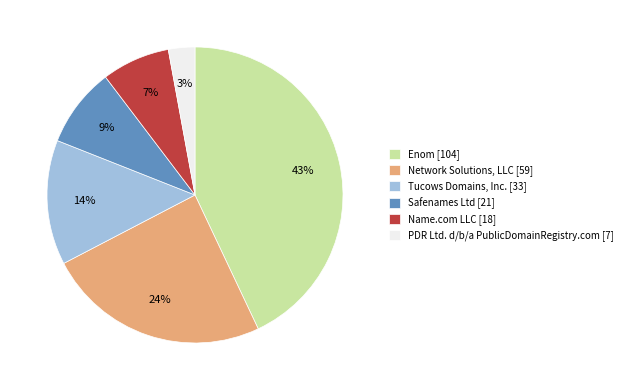

How many segments does this pie chart have?

6